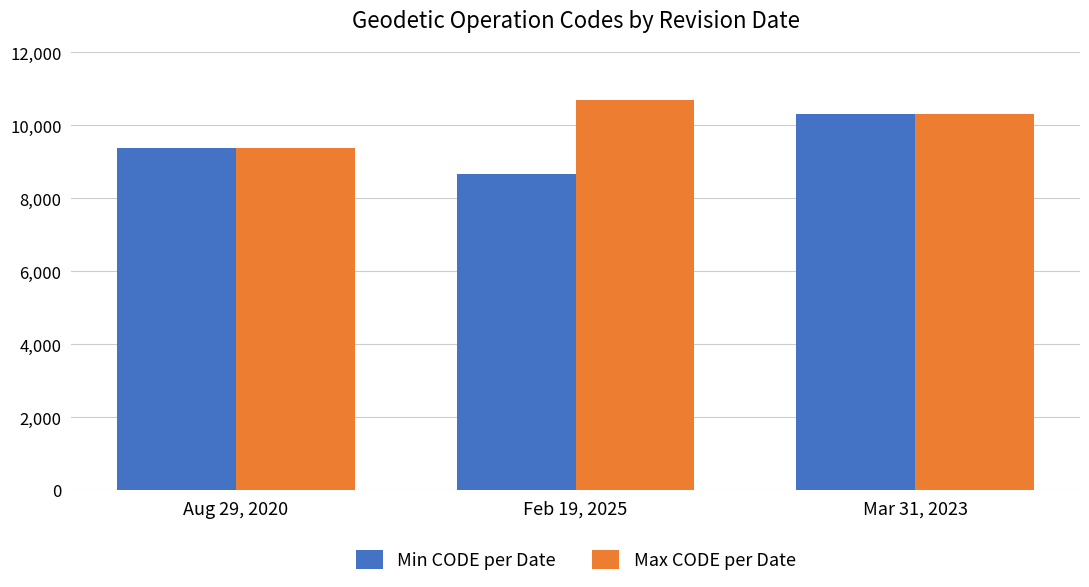

What position from the left is Aug 29, 2020?

1